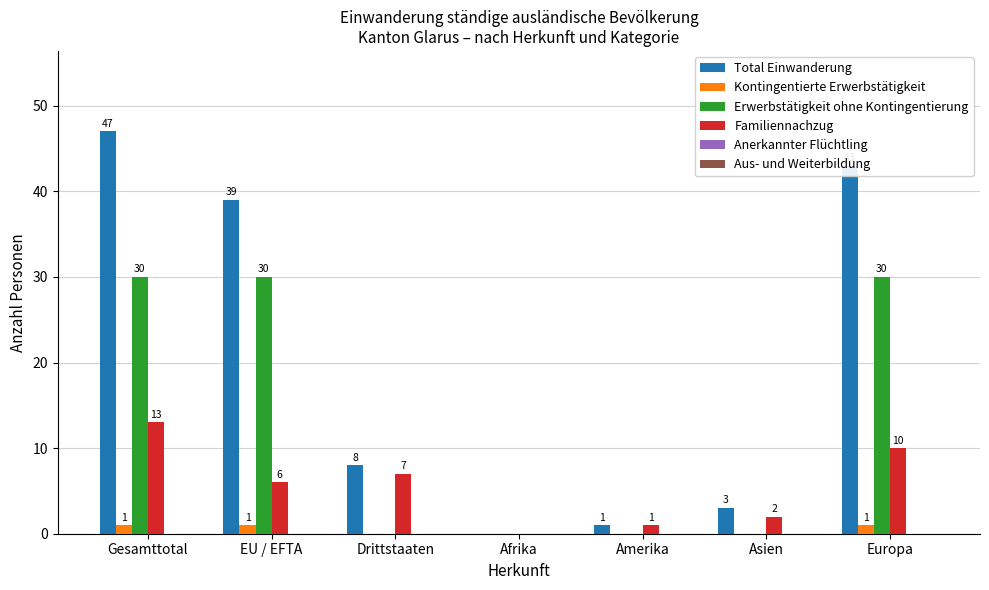

Is the value of Total Einwanderung at Drittstaaten greater than the value of Familiennachzug at Asien?

Yes